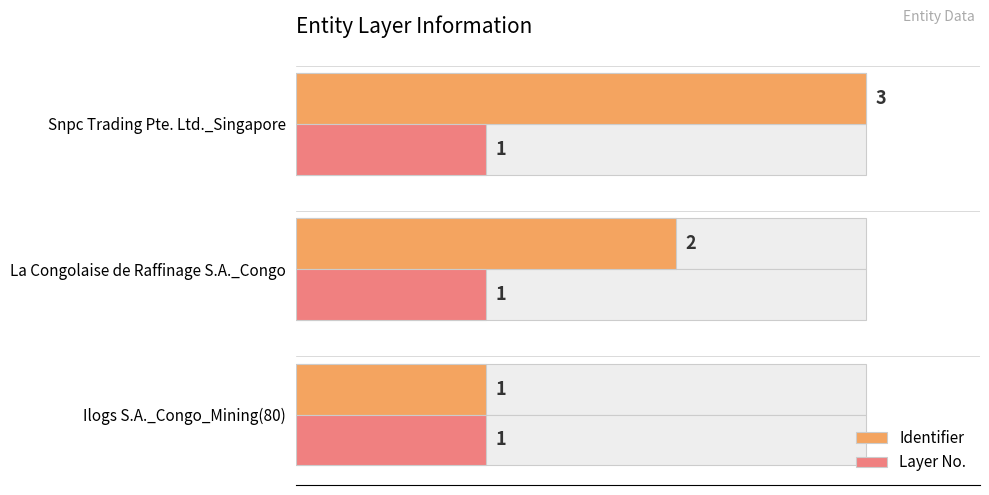

How many bars are there in each group?

2